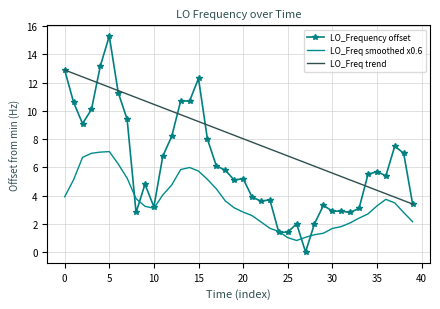

True or false: LO_Freq trend and LO_Freq smoothed x0.6 cross at least once.

False